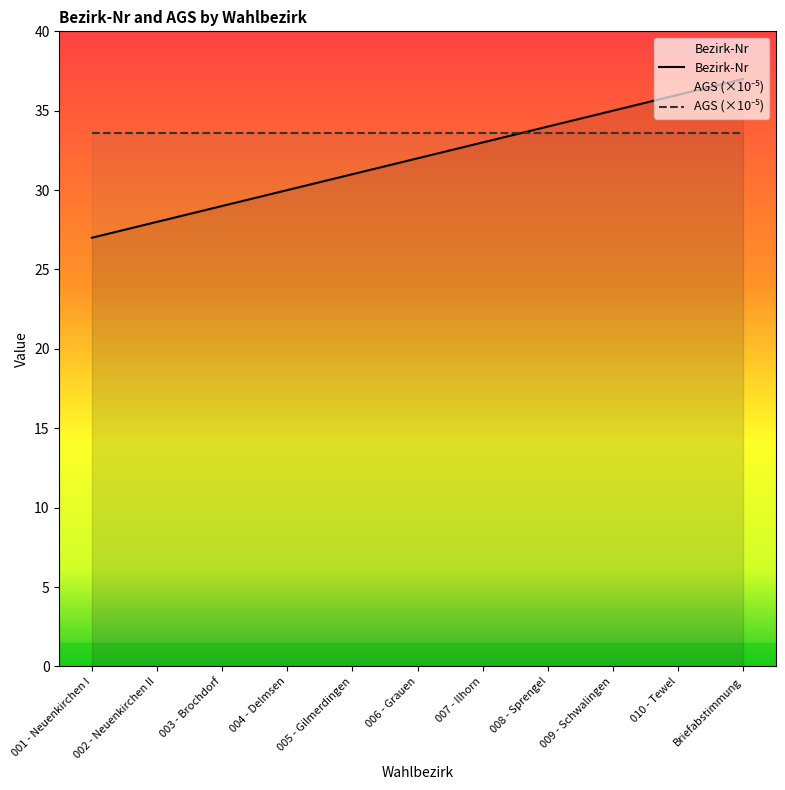

Where does the data first go above 32?

007 - Ilhorn